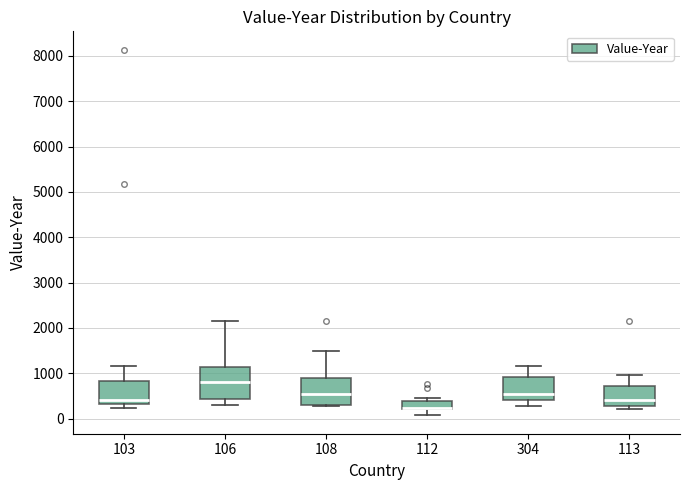

Comparing the boxes themselves (not the whiskers), which one is the tallest?

106